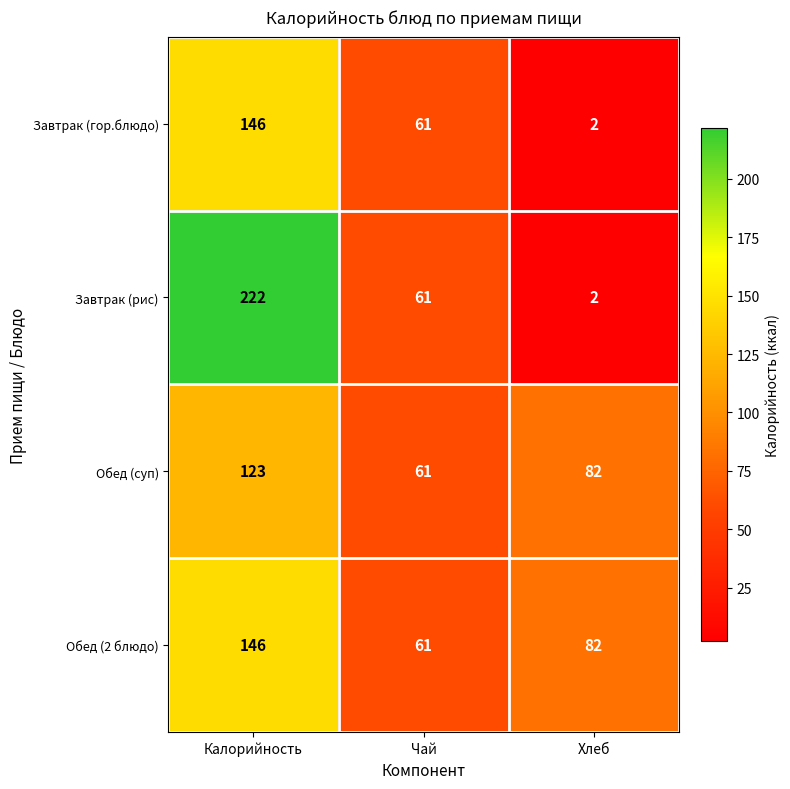

True or false: Обед (2 блюдо) has a value of 256 at Калорийность.

False